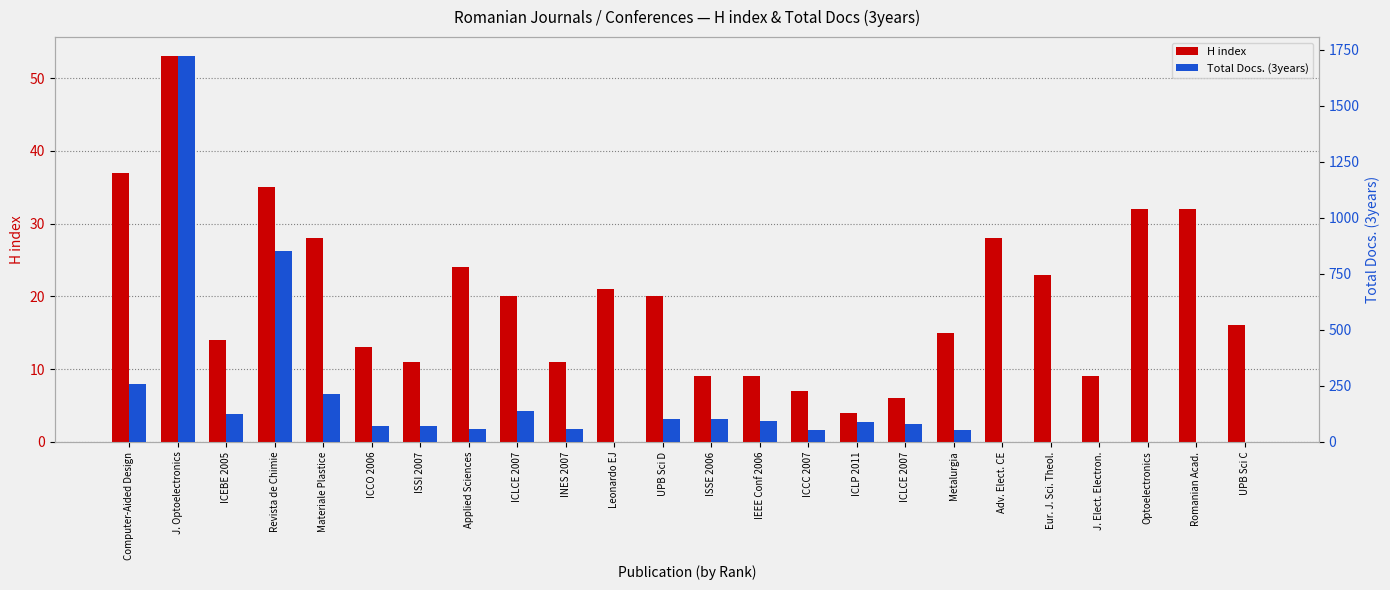

What is the spread (max minus min) of values at J. Optoelectronics?

1667